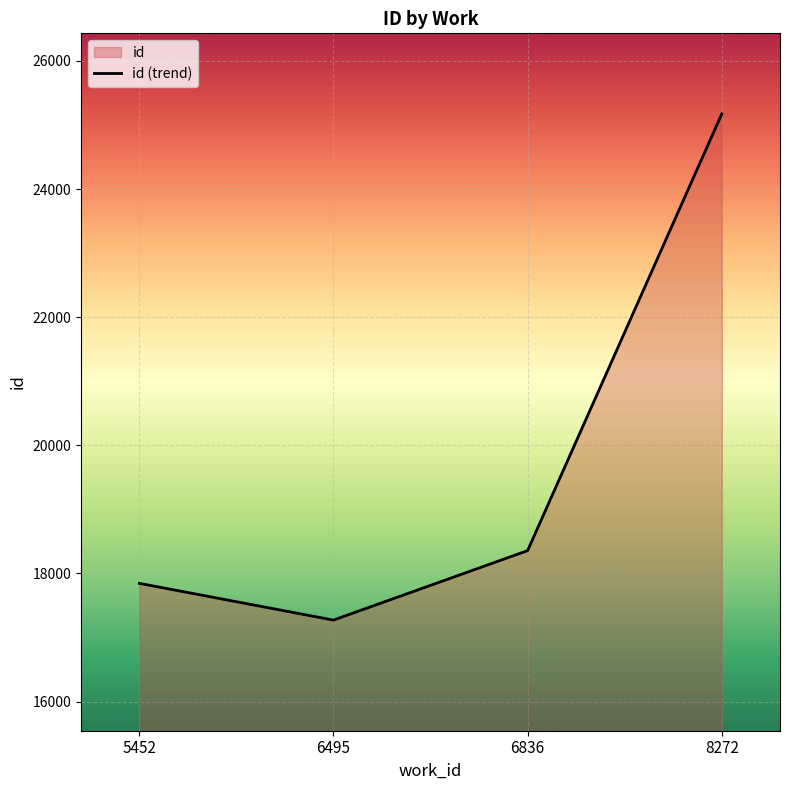

Is it true that the value at 6495 is 17271.5?

True